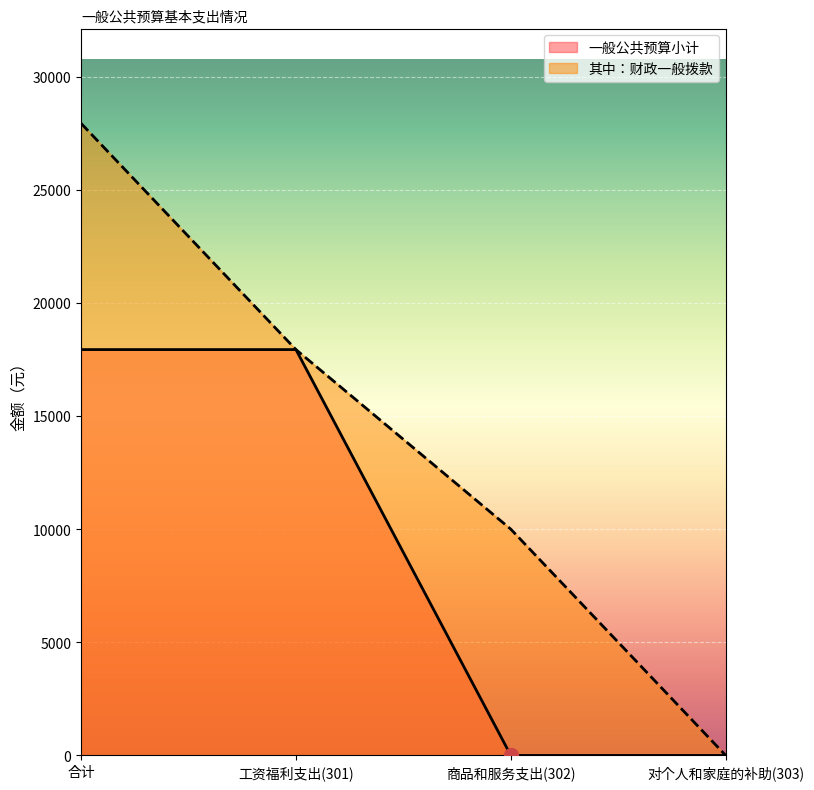

What are all the series names shown in the legend?

一般公共预算小计, 其中：财政一般拨款